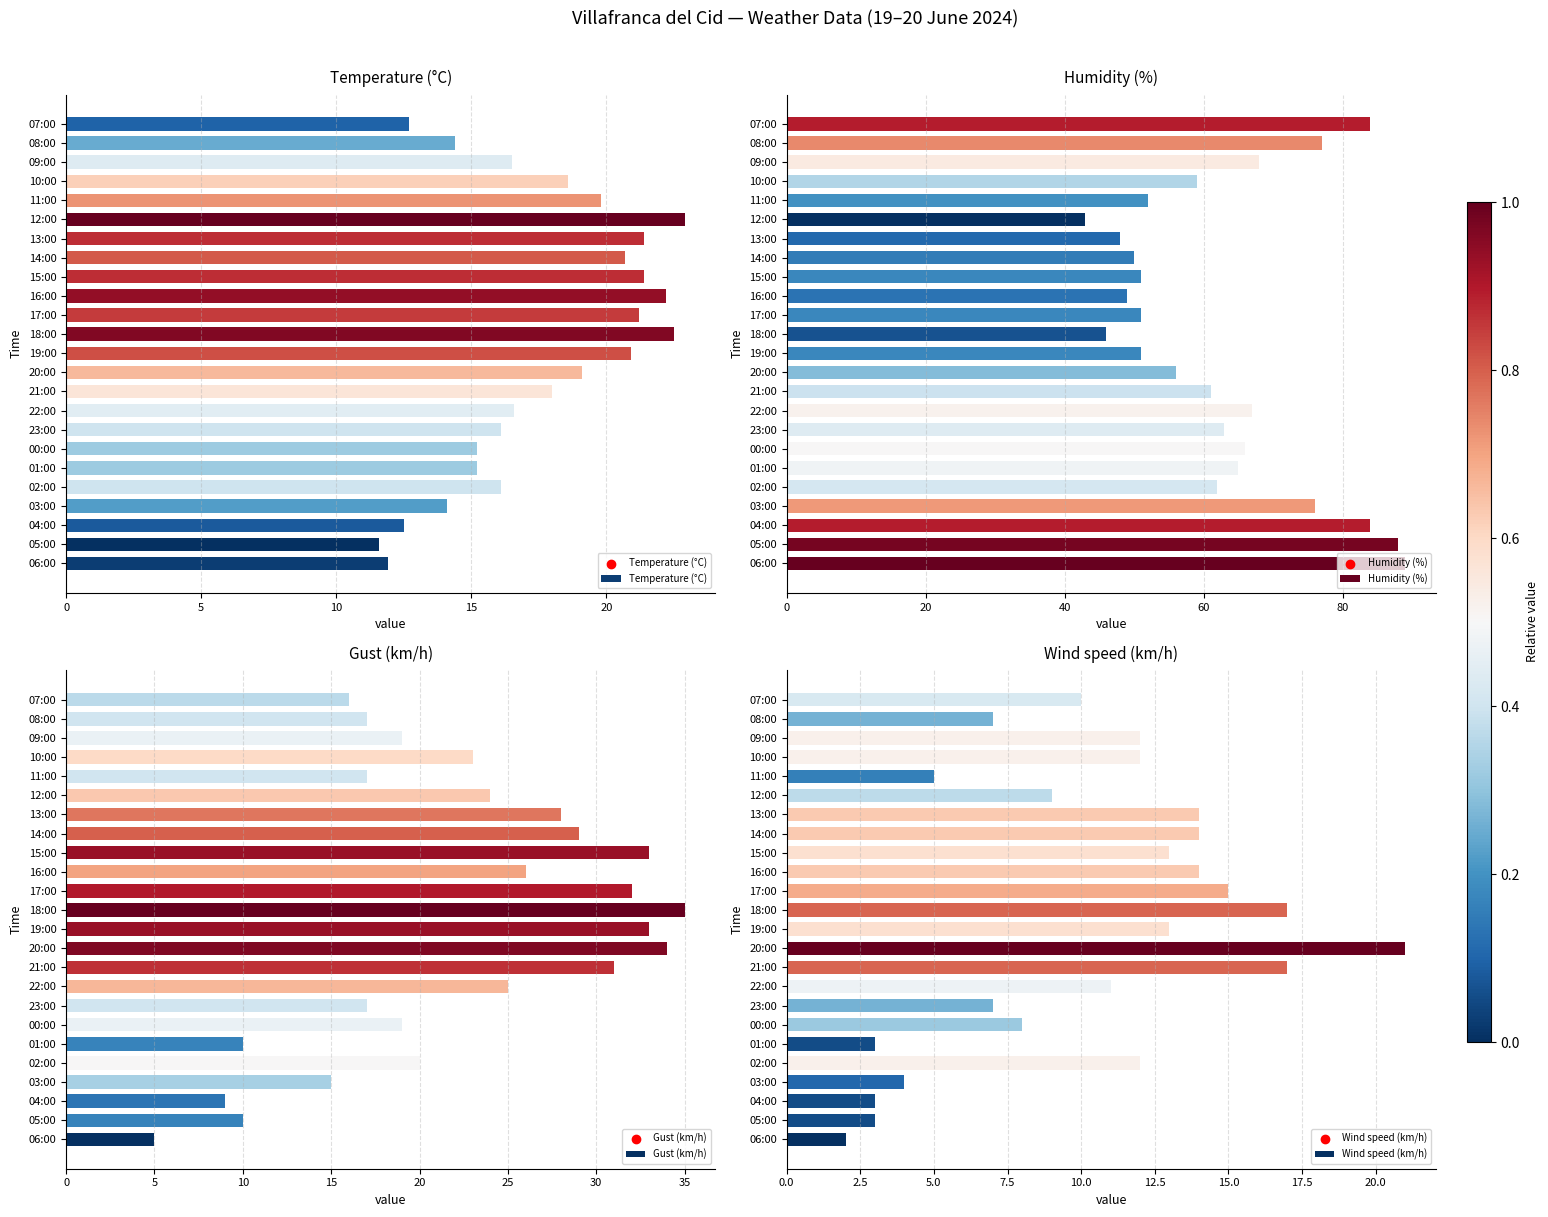

At how many categories does at least one series exceed 72?

6